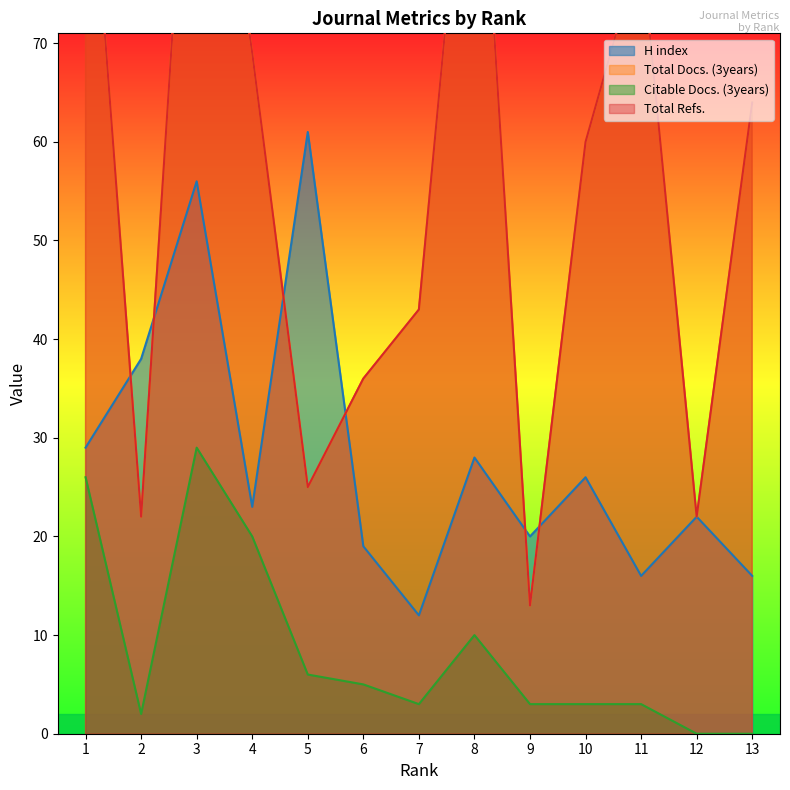

Rank the categories by Citable Docs. (3years) value from lowest to highest.

13, 12, 2, 11, 10, 9, 7, 6, 5, 8, 4, 1, 3